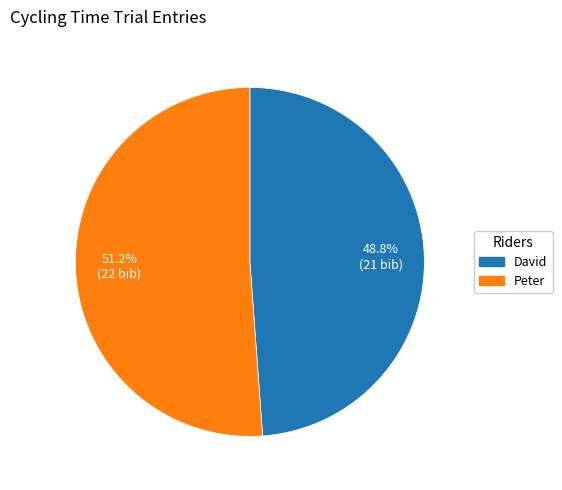

To the nearest percent, what portion does Peter represent?

51%